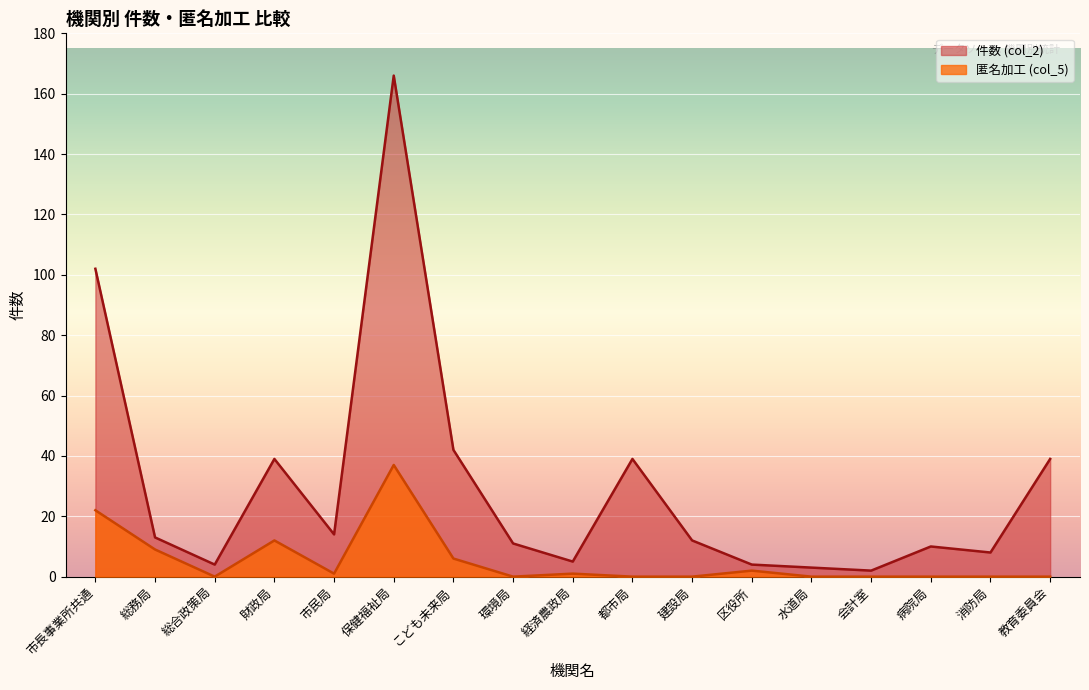

True or false: 匿名加工 (col_5) has a value of 14 at 消防局.

False